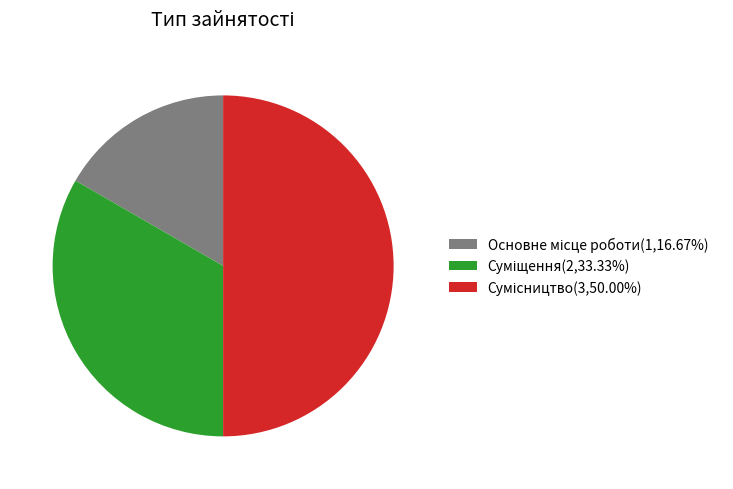

Is there a majority slice in this chart?

No